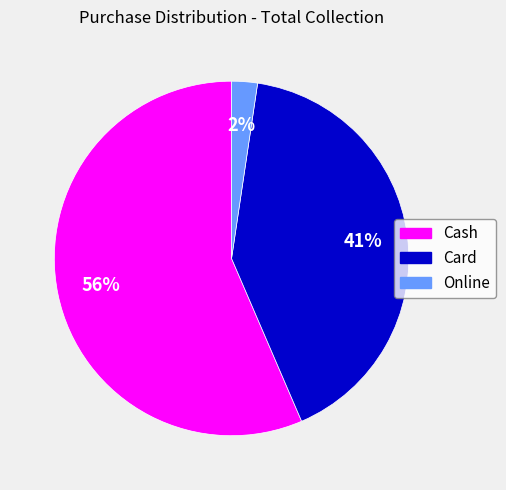

What percentage is the Card slice, to the nearest percent?

41%